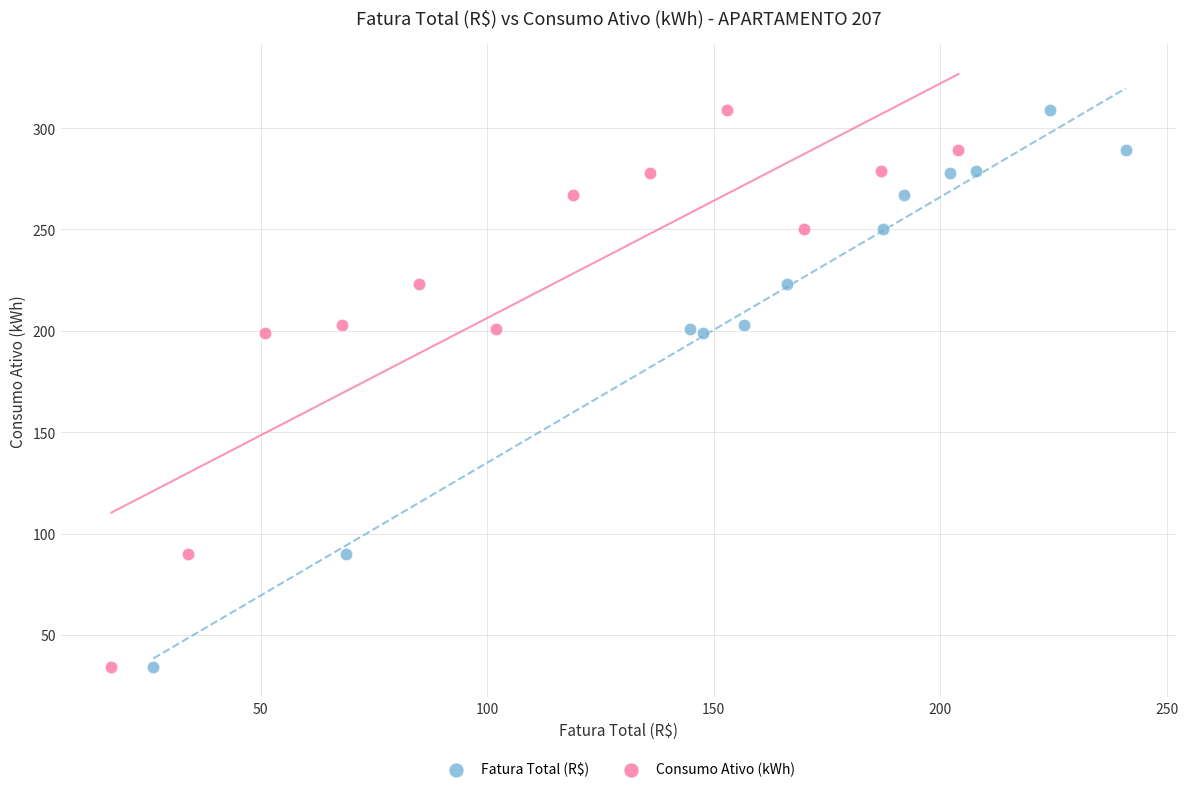

What are all the series names shown in the legend?

Fatura Total (R$), Consumo Ativo (kWh)